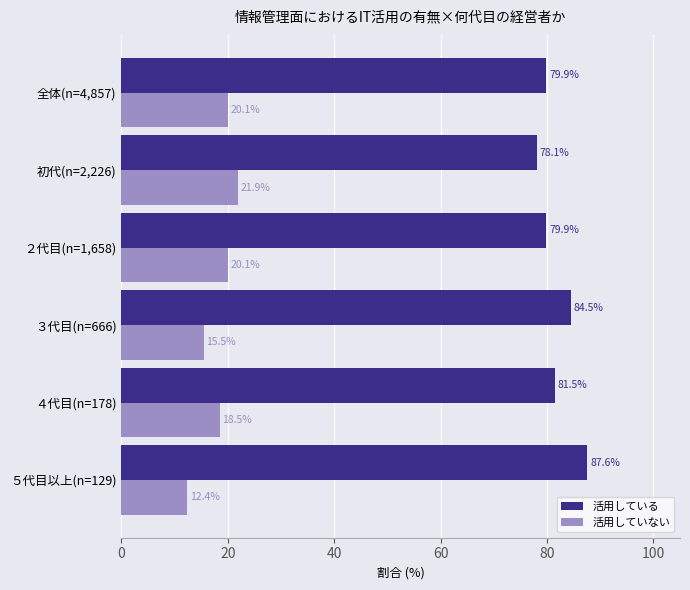

At which category does the chart reach its minimum across all series?

５代目以上(n=129)